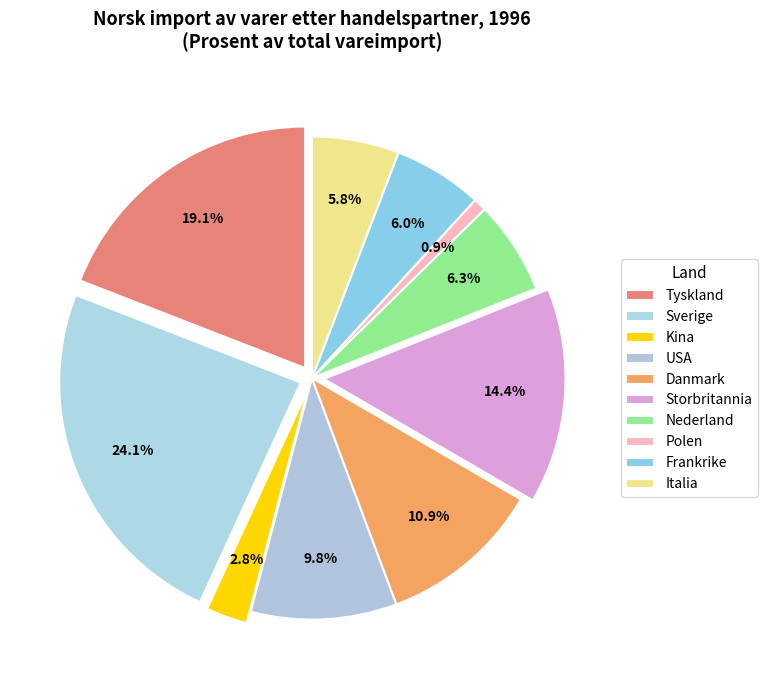

Count the number of slices in the pie.

10